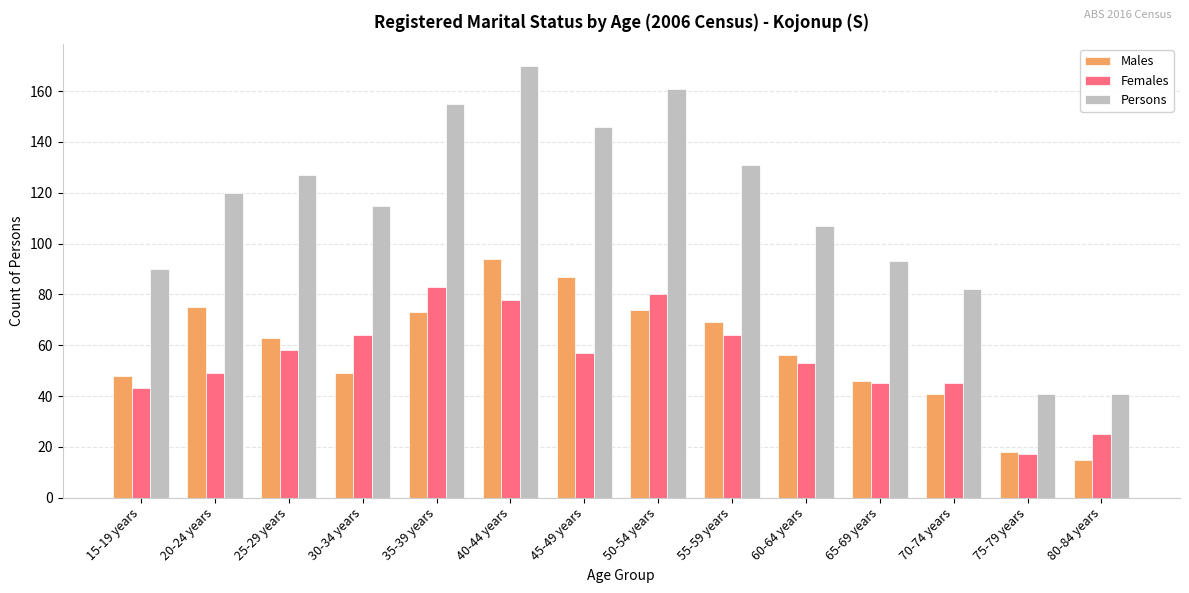

What is the difference between the Males values at 40-44 years and 30-34 years?

45